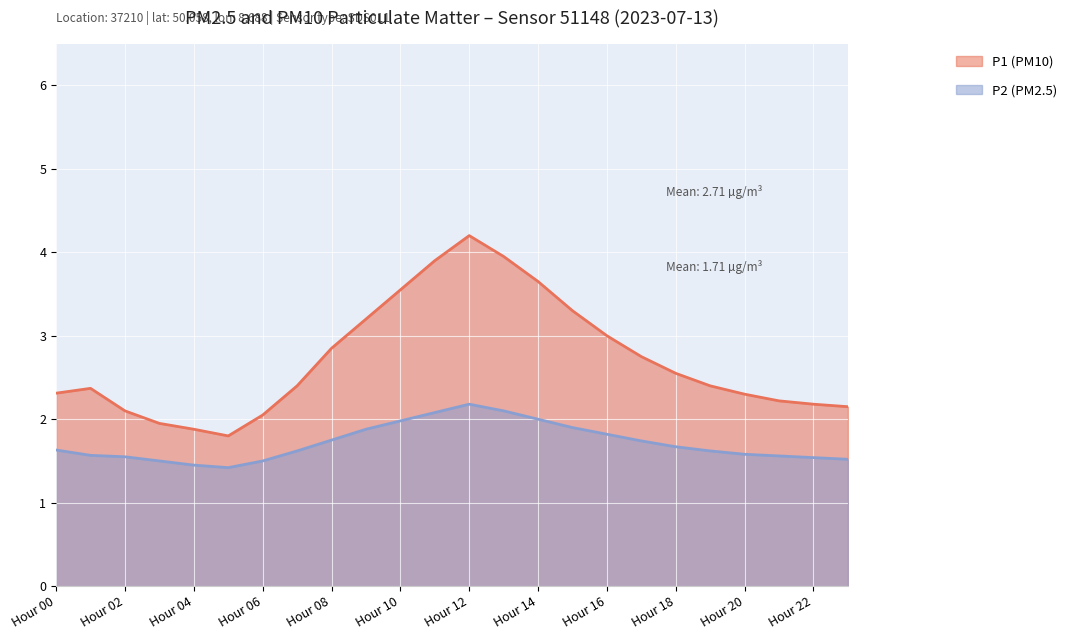

What is the lowest value of the P2 series?

1.4